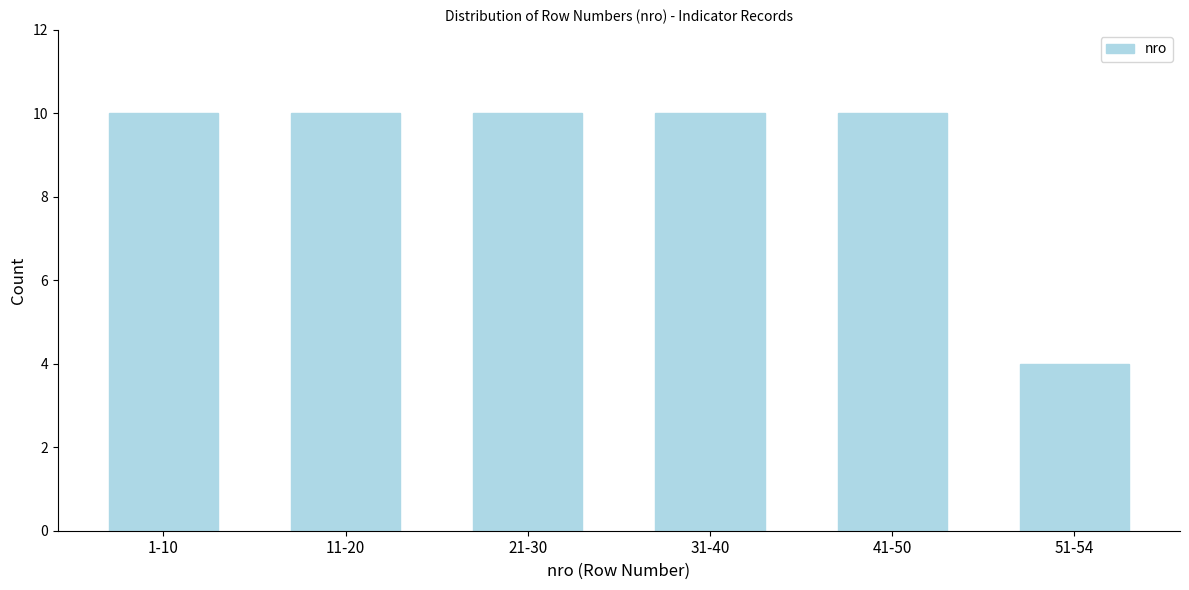

Reading left to right, transcribe all the data shown in this chart.

10	10	10	10	10	4